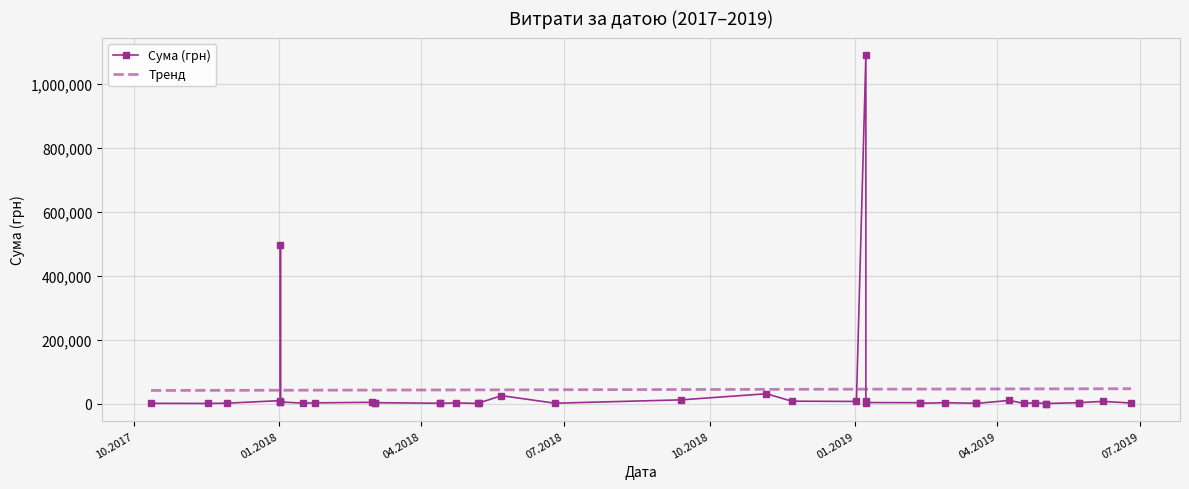

Which series has the largest range (max minus min)?

Сума (грн)